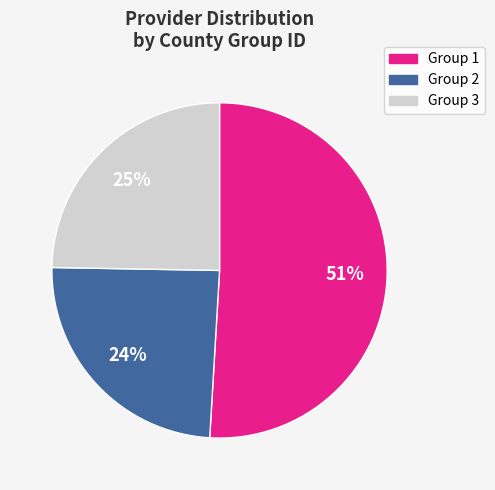

Does any single category account for the majority?

Yes